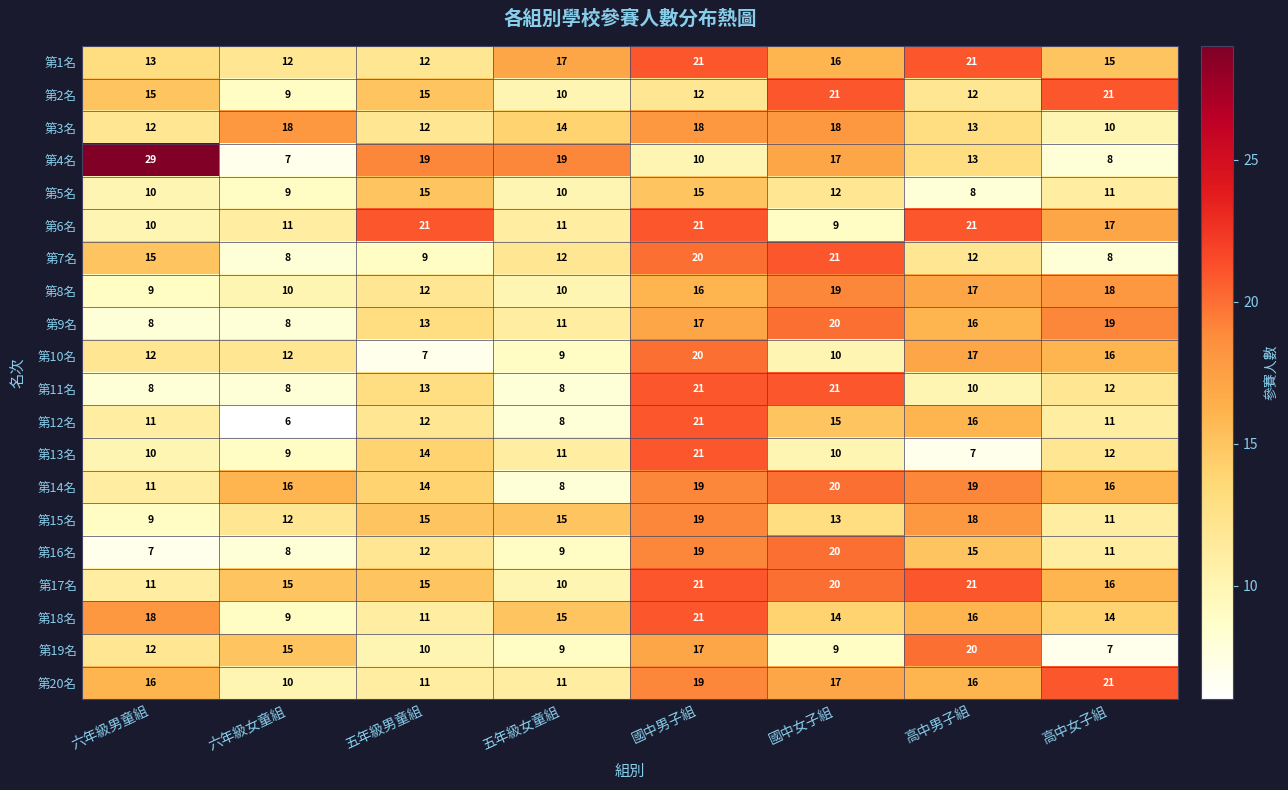

What is the sum of all 第14名 values?

123